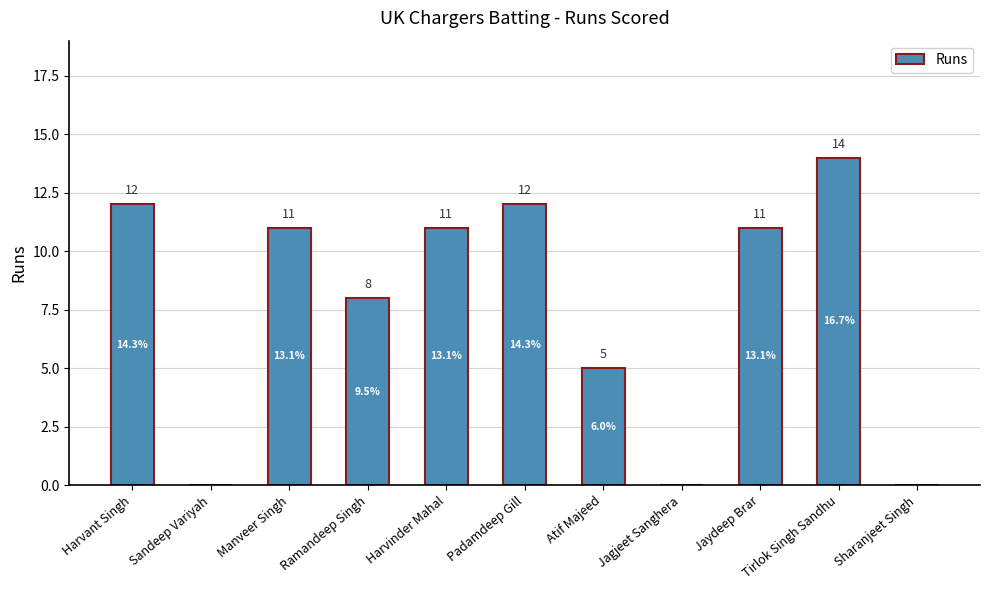

At which label does the data first exceed 11?

Harvant Singh